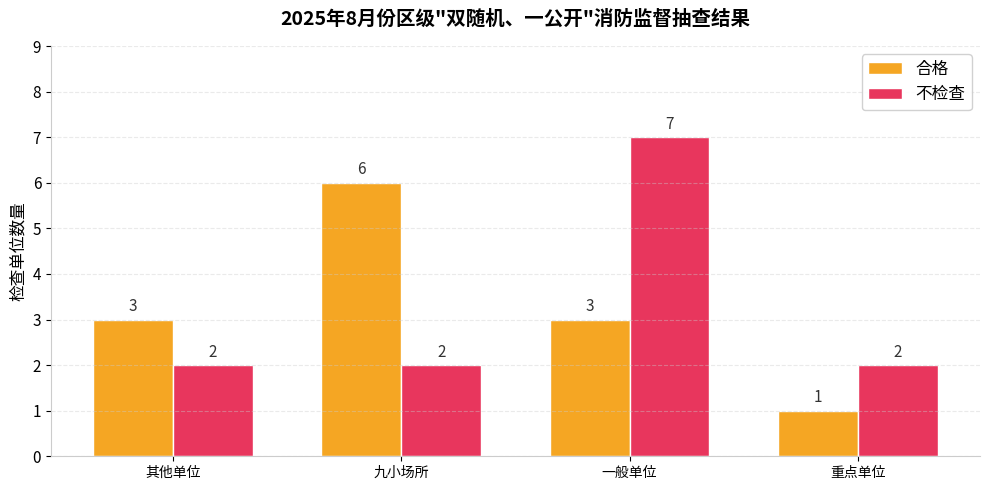

At which category is the sum across all series the highest?

一般单位